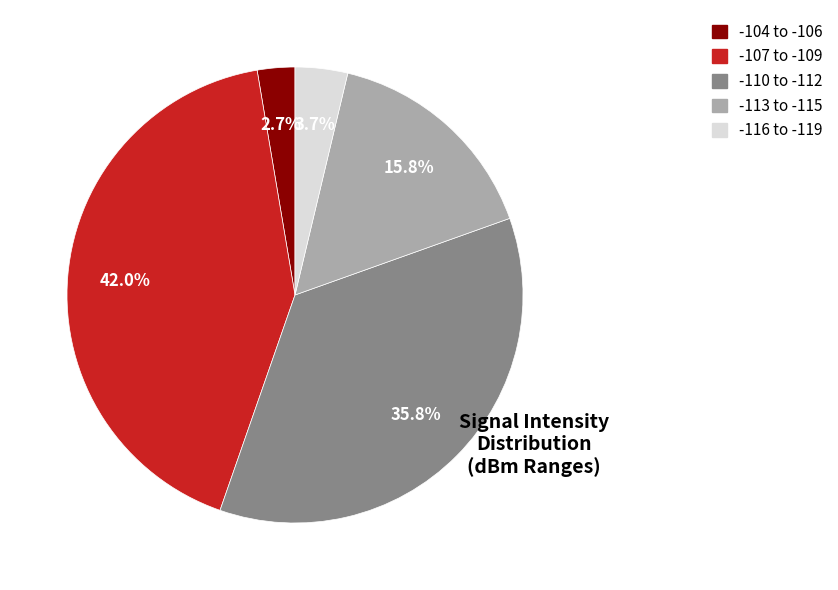

Is there a majority slice in this chart?

No